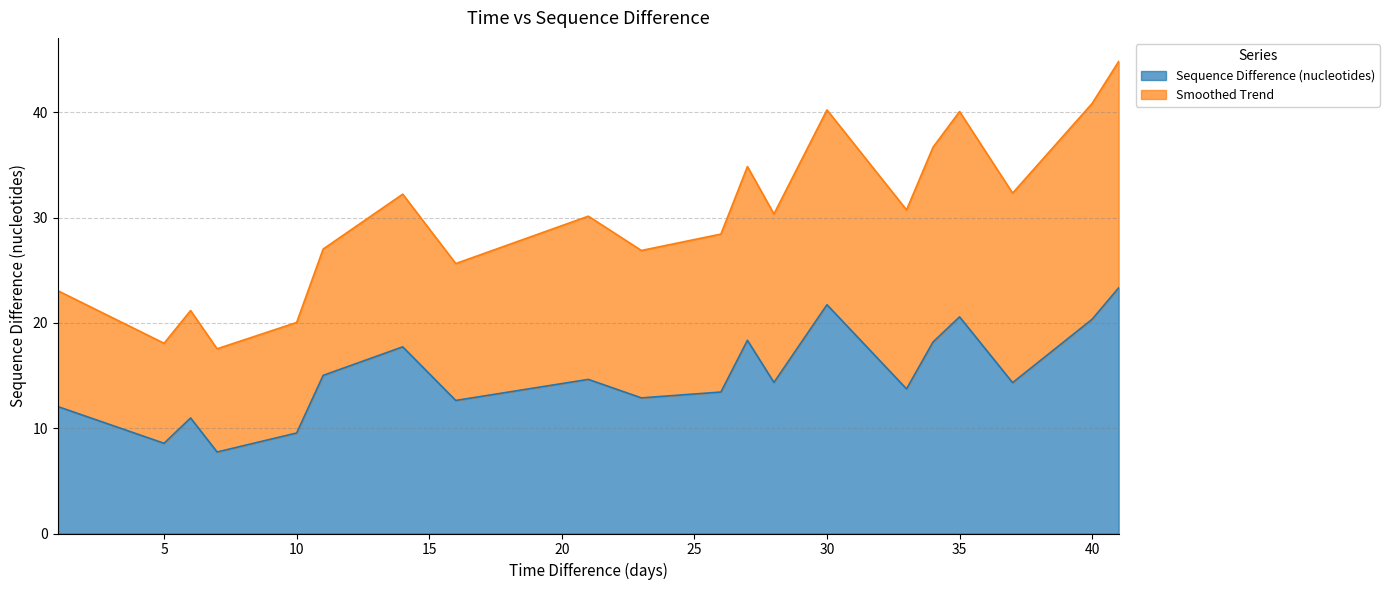

Reading left to right, extract all data points from this chart.

1=12.1	5=8.6	6=11.0	7=7.7	10=9.5	11=15.0	14=17.7	16=12.6	21=14.6	23=12.9	26=13.4	27=18.3	28=14.3	30=21.7	33=13.7	34=18.2	35=20.6	37=14.3	40=20.3	41=23.3